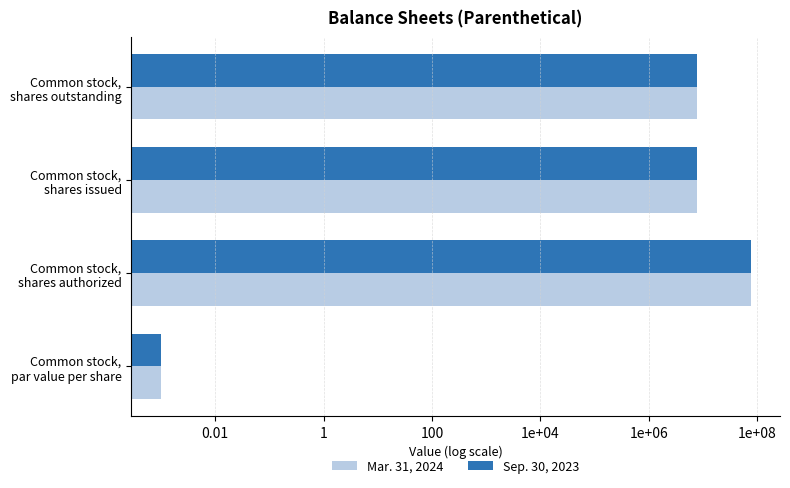

Is it true that Sep. 30, 2023 equals 75000000.0 at Common stock, shares authorized?

True